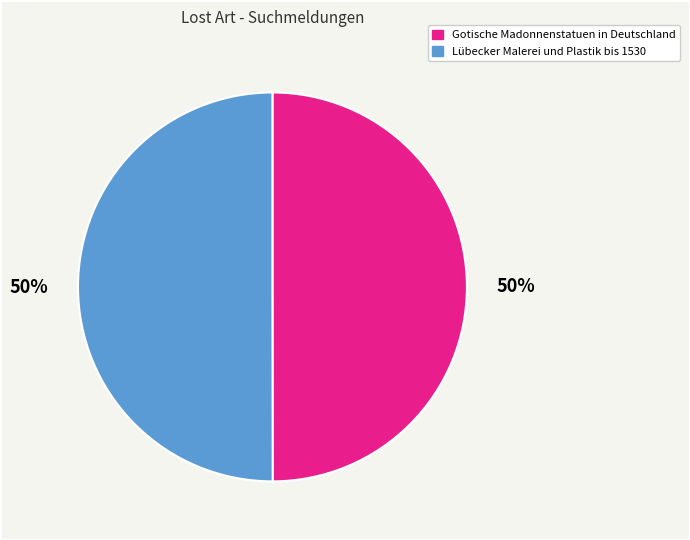

Do Gotische Madonnenstatuen in Deutschland and Lübecker Malerei und Plastik bis 1530 together represent more than half of the pie?

Yes